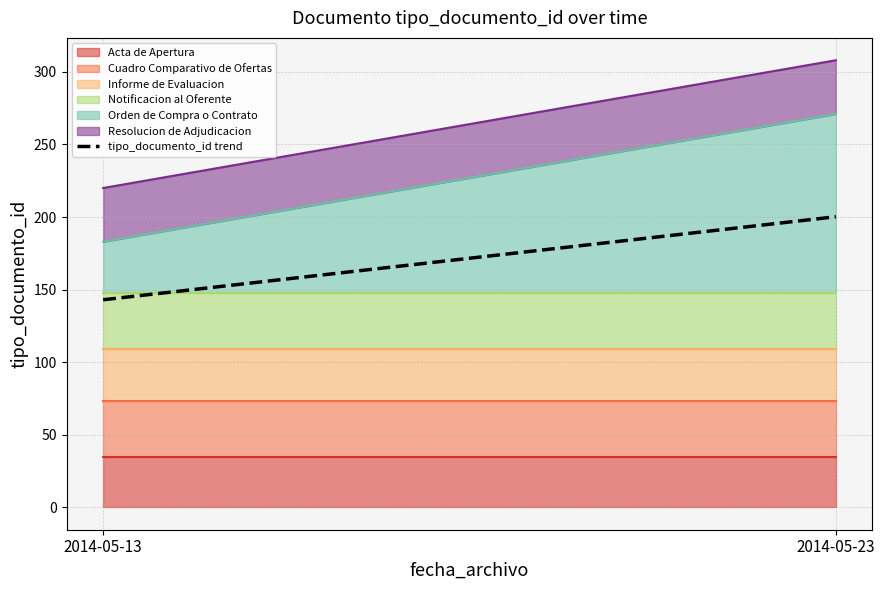

What is the change in value from 2014-05-13 to 2014-05-23?

+57.2